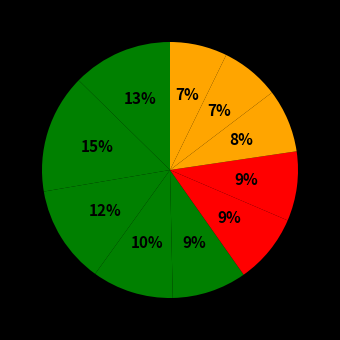

Count the number of slices in the pie.

10